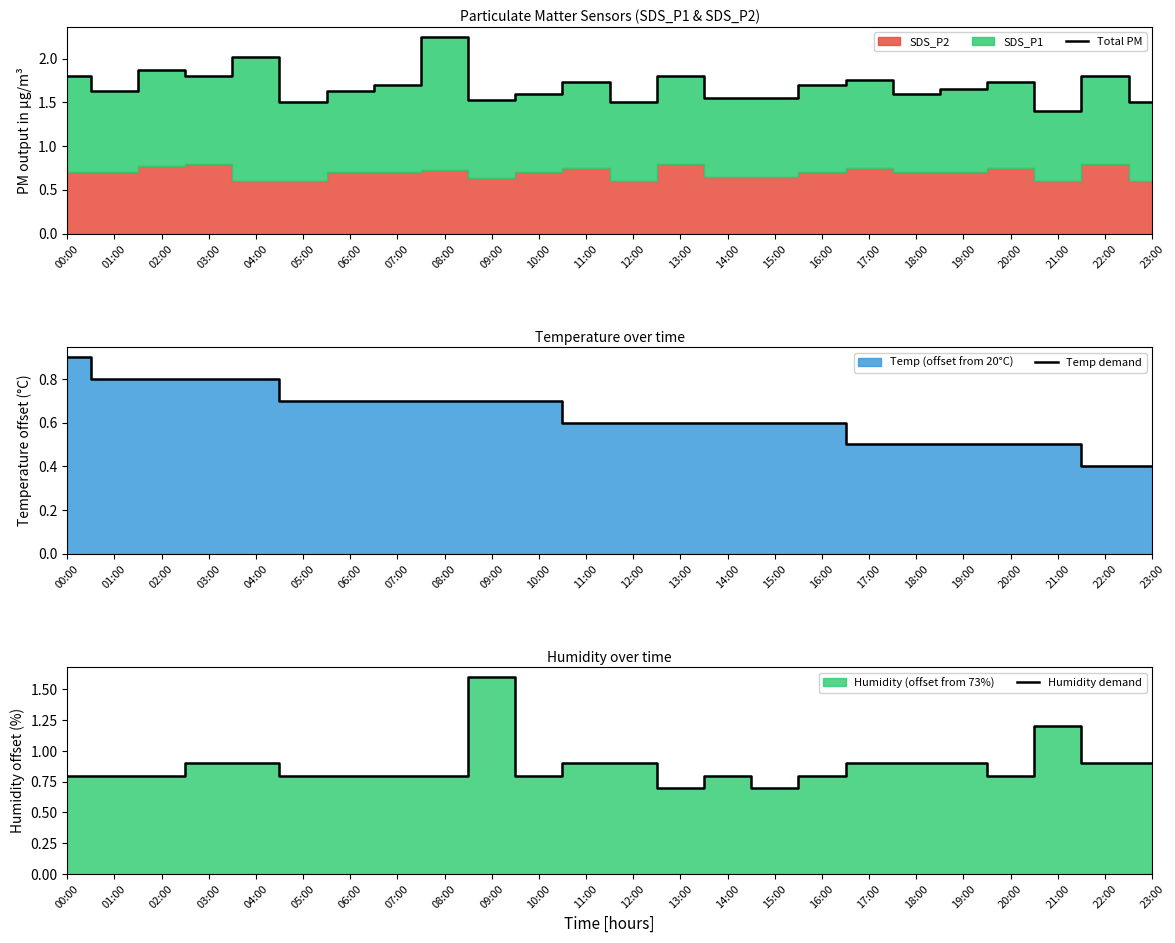

At which category is the sum across all series the highest?

09:00